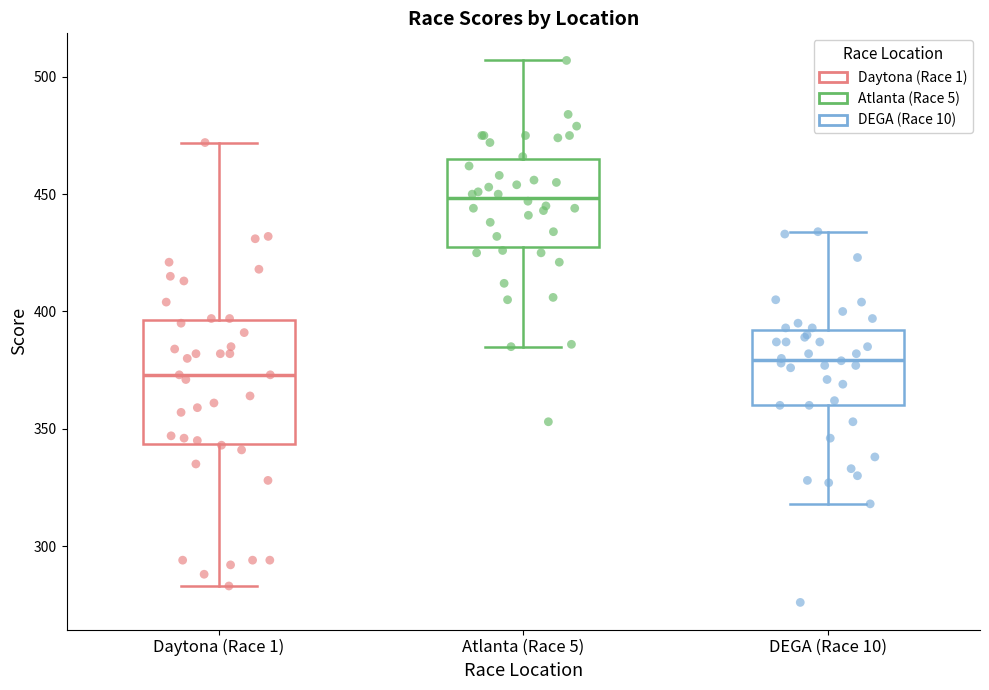

Which box's median line is the lowest?

Daytona (Race 1)